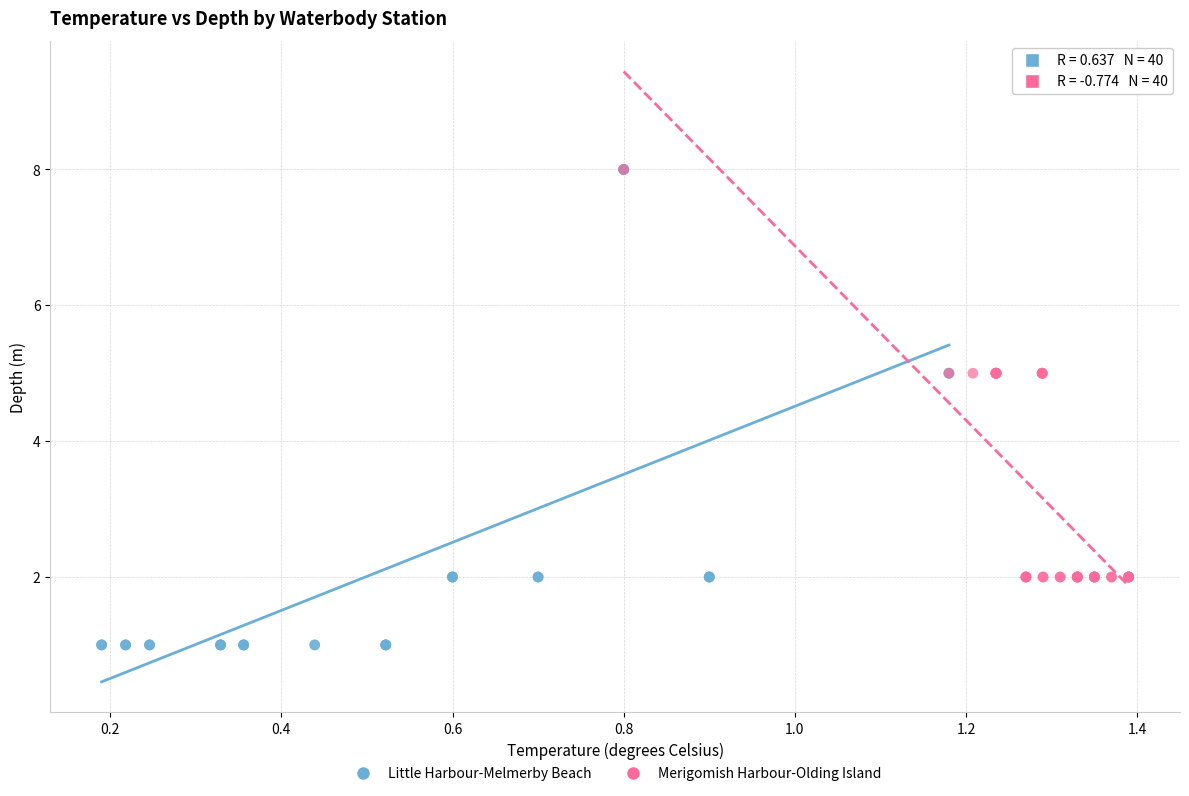

Which series has the widest spread of Y values?

Little Harbour-Melmerby Beach